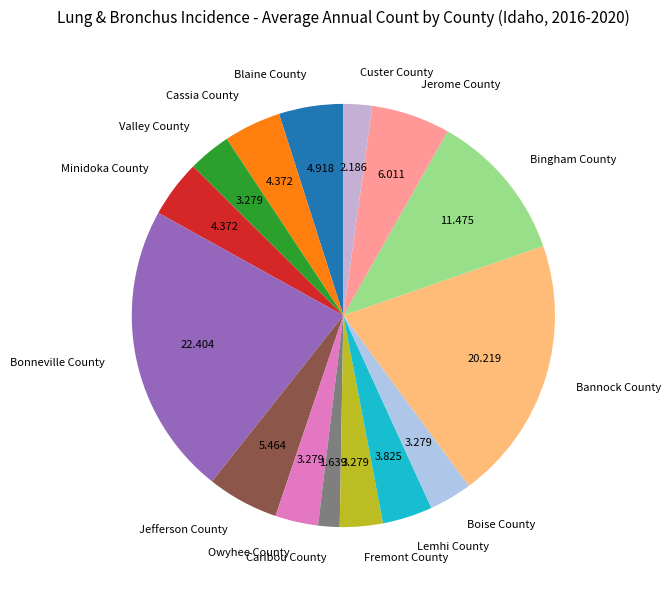

Which category has the smallest portion of the pie?

Caribou County